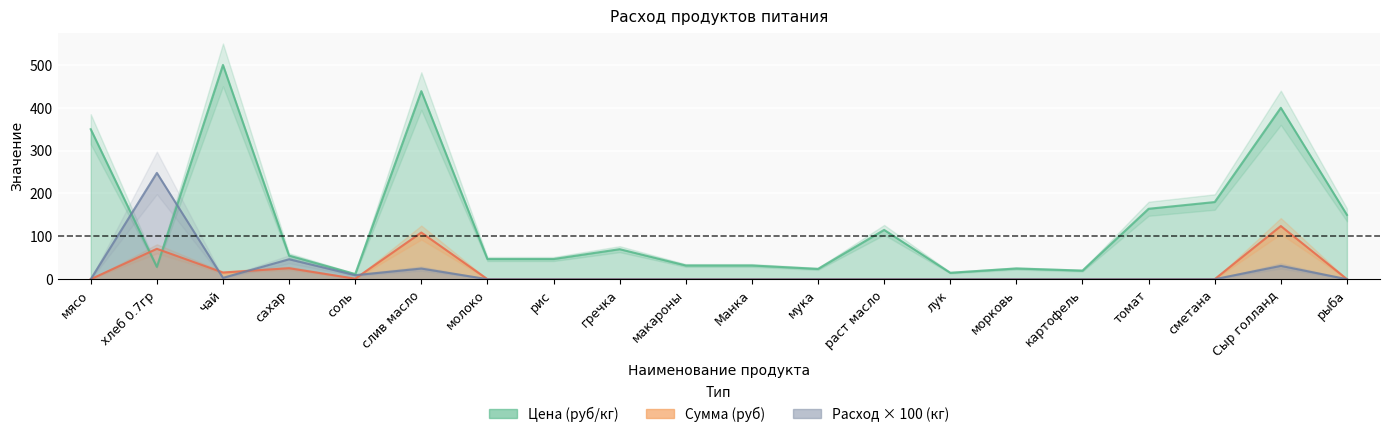

How many series are shown in this chart?

3